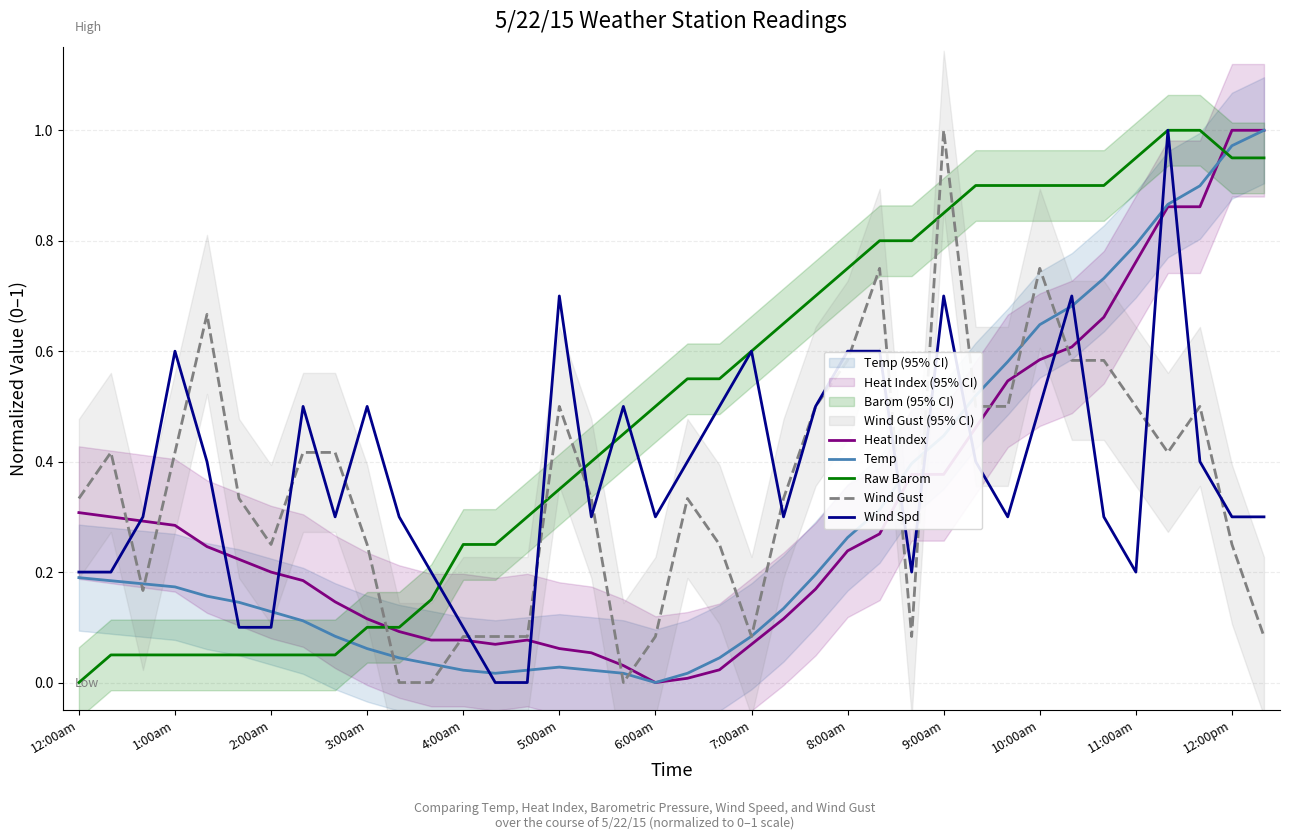

At which category does Heat Index reach its first local valley?

13